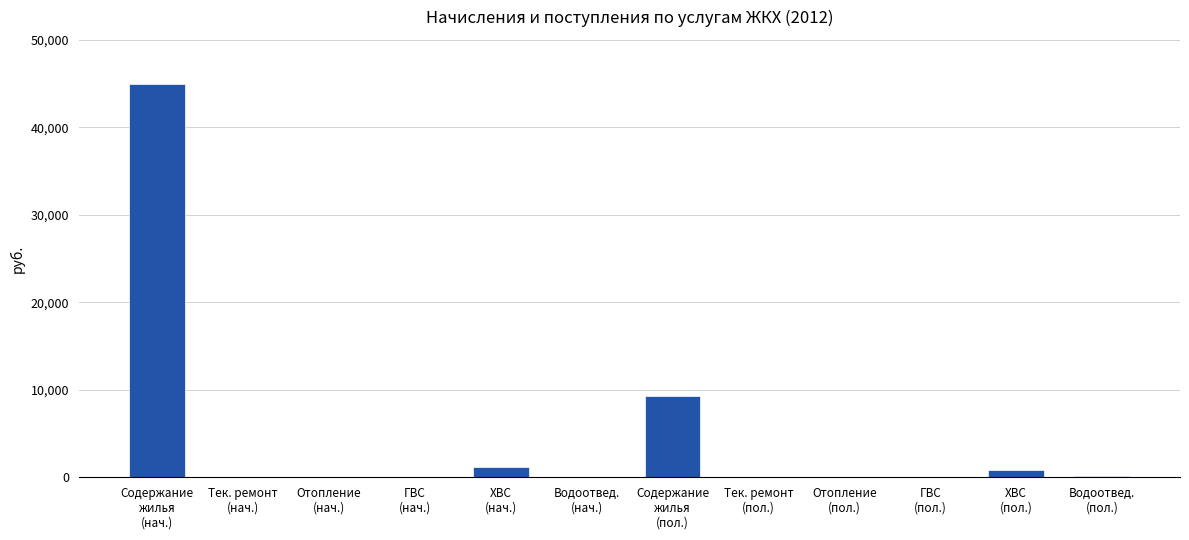

Are the bars horizontal?

No